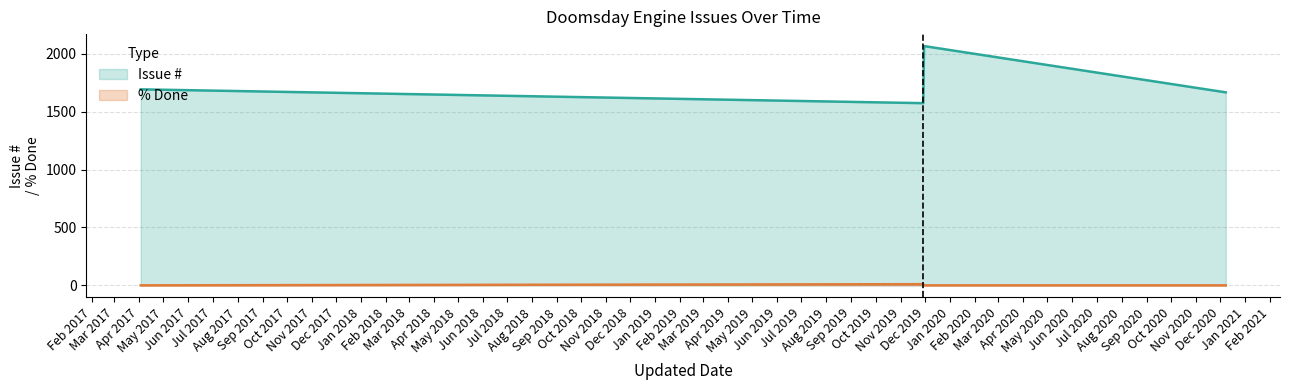

True or false: % Done and Issue # intersect in this chart.

False